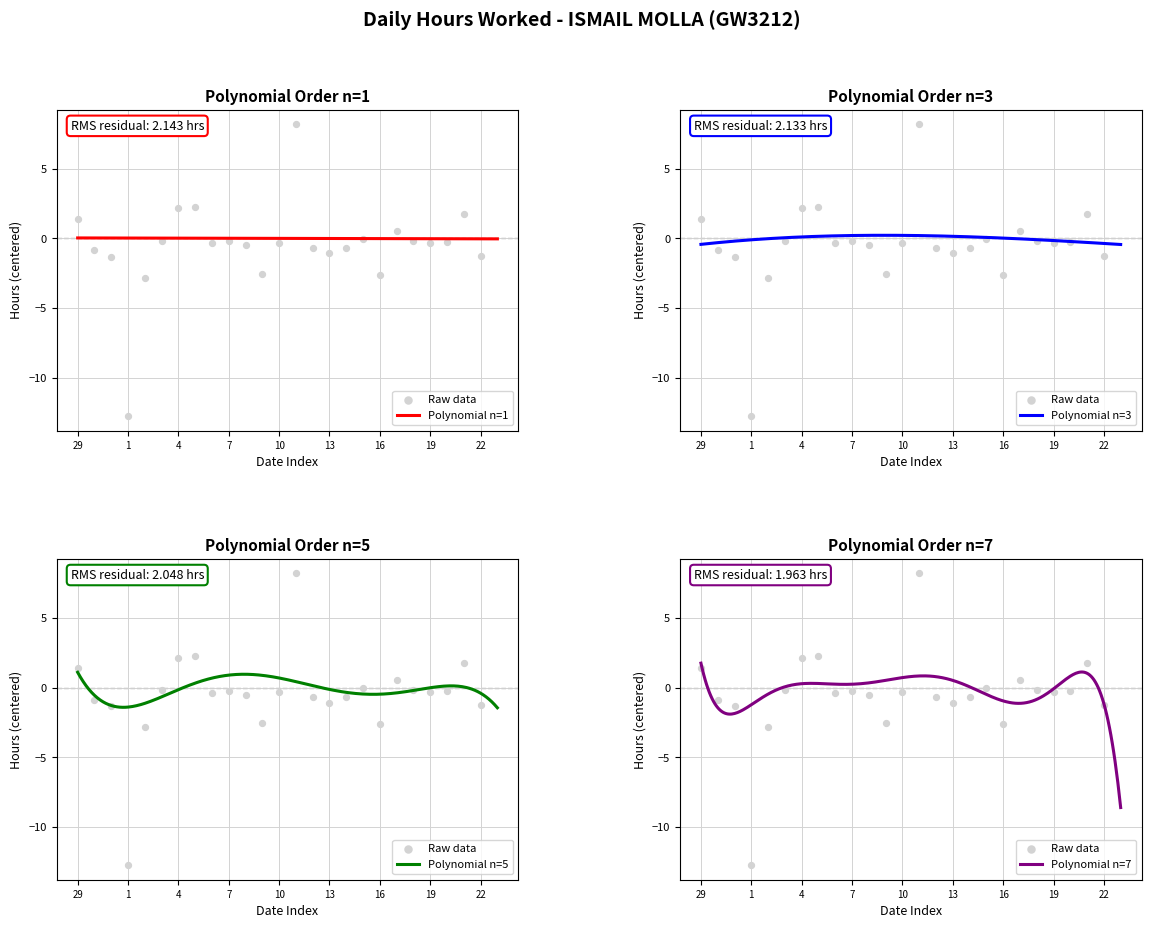

Between 18 and 20, which is larger?

18